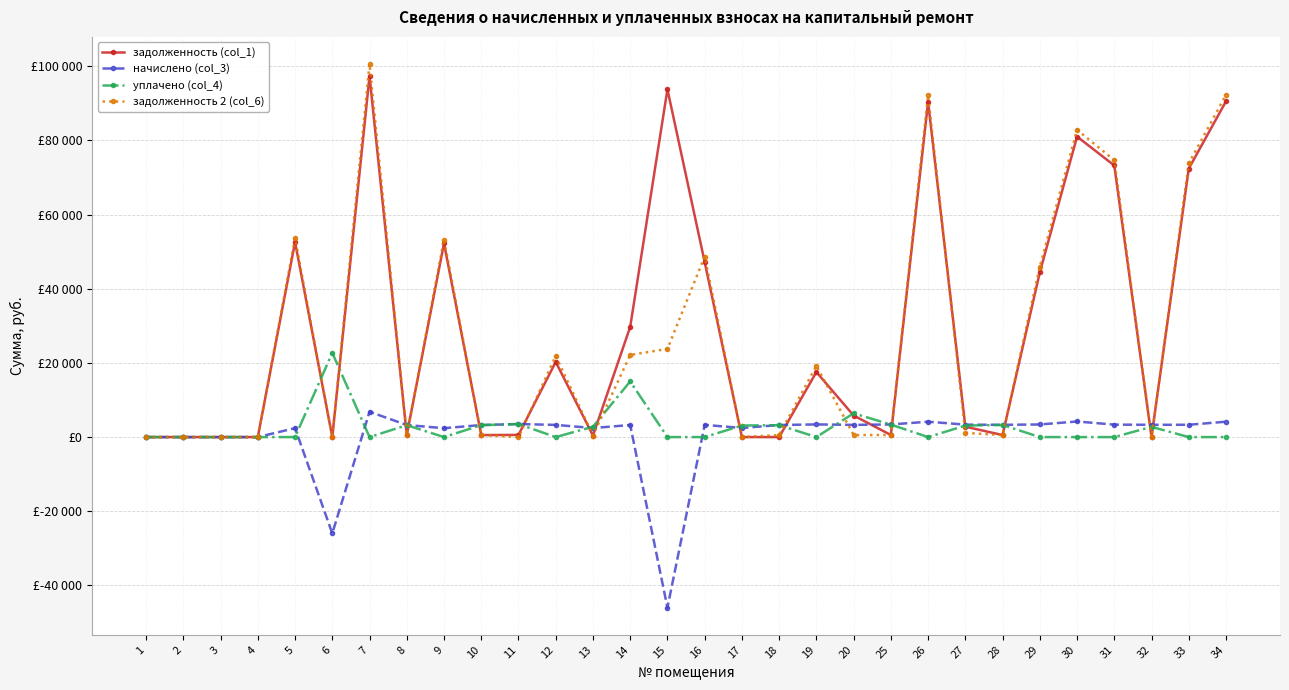

Reading right to left, list all the values displayed in this chart.

задолженность (col_1): 34=90516.8	33=72379.9	32=0.0	31=73219.6	30=81012.0	29=44416.2	28=550.4	27=2808.5	26=90348.8	25=567.1	20=5805.8	19=17525.0	18=0.0	17=0.0	16=47188.1	15=93744.2	14=29701.4	13=406.7	12=20265.9	11=585.0	10=541.4	9=52227.7	8=541.3	7=97308.7	6=0.0	5=52563.6	4=0.0	3=0.0	2=0.0	1=0.0
начислено (col_3): 34=4149.2	33=3317.8	32=3310.1	31=3356.3	30=4203.1	29=3402.5	28=3302.5	27=3356.3	26=4141.5	25=3402.5	20=3287.0	19=3417.9	18=3248.6	17=2455.7	16=3287.0	15=-45980.2	14=3248.6	13=2440.3	12=3287.0	11=3510.3	10=3248.6	9=2394.1	8=3248.6	7=6828.1	6=-25974.9	5=2409.5	4=0.0	3=0.0	2=0.0	1=0.0
уплачено (col_4): 34=0.0	33=0.0	32=2758.4	31=0.0	30=0.0	29=0.0	28=3265.1	27=3098.9	26=0.0	25=3364.1	20=6411.3	19=0.0	18=3210.8	17=3112.0	16=0.0	15=0.0	14=15000.0	13=2786.1	12=0.0	11=3510.3	10=3211.9	9=0.0	8=3212.4	7=0.0	6=22710.3	5=0.0	4=0.0	3=0.0	2=0.0	1=0.0
задолженность 2 (col_6): 34=92277.2	33=73787.6	32=0.0	31=74643.7	30=82834.8	29=45972.2	28=550.4	27=1117.3	26=92106.0	25=567.1	20=547.8	19=19204.8	18=541.9	17=0.0	16=48674.6	15=23771.0	14=22143.4	13=406.7	12=21863.9	11=0.0	10=541.4	9=53243.5	8=540.6	7=100559.4	6=5.2	5=53585.9	4=0.0	3=0.0	2=0.0	1=0.0